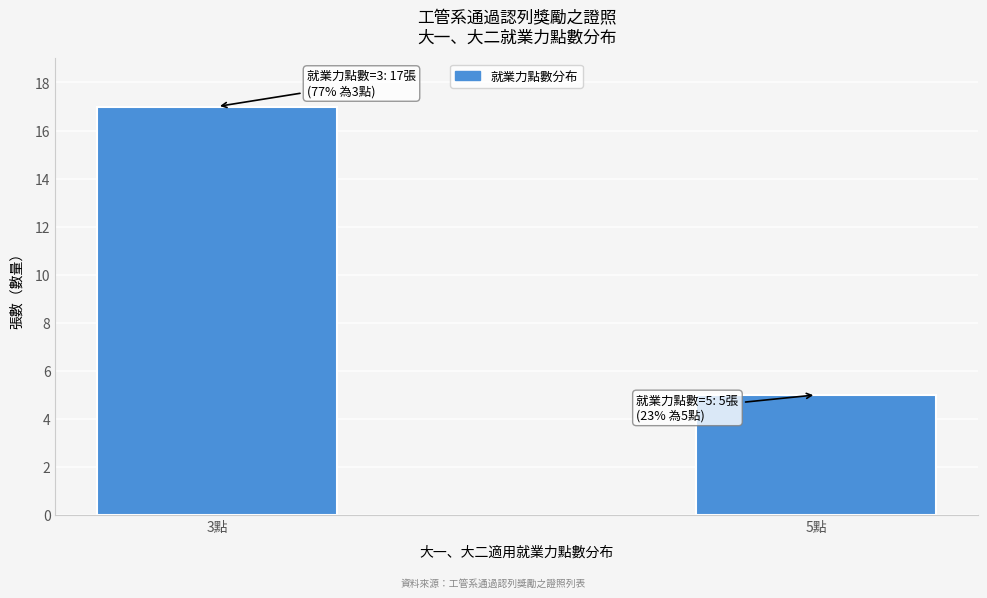

Reading left to right, extract all data points from this chart.

3點=17	5點=5